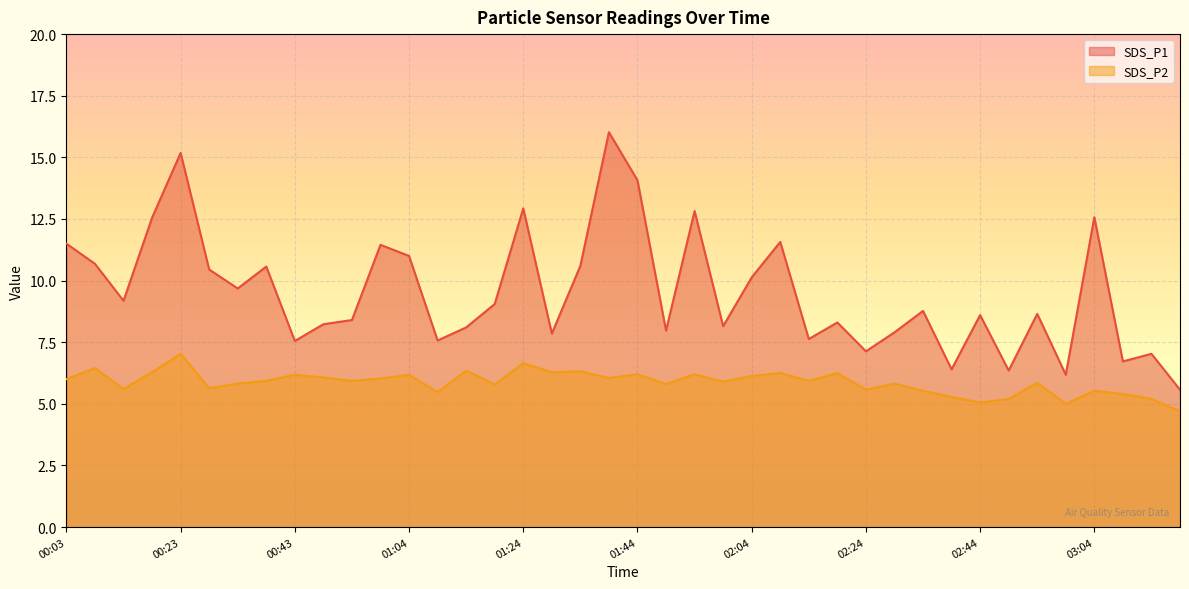

What are all the series names shown in the legend?

SDS_P1, SDS_P2